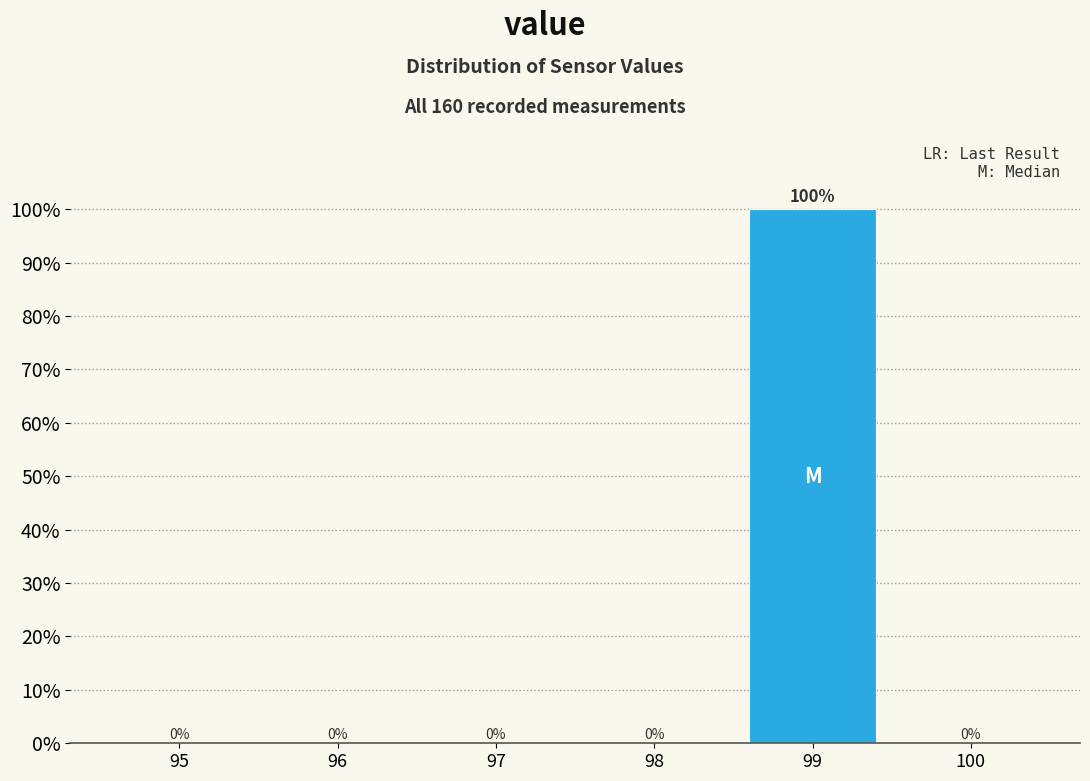

Reading left to right, what are all the values shown in this chart?

95=0	96=0	97=0	98=0	99=100	100=0